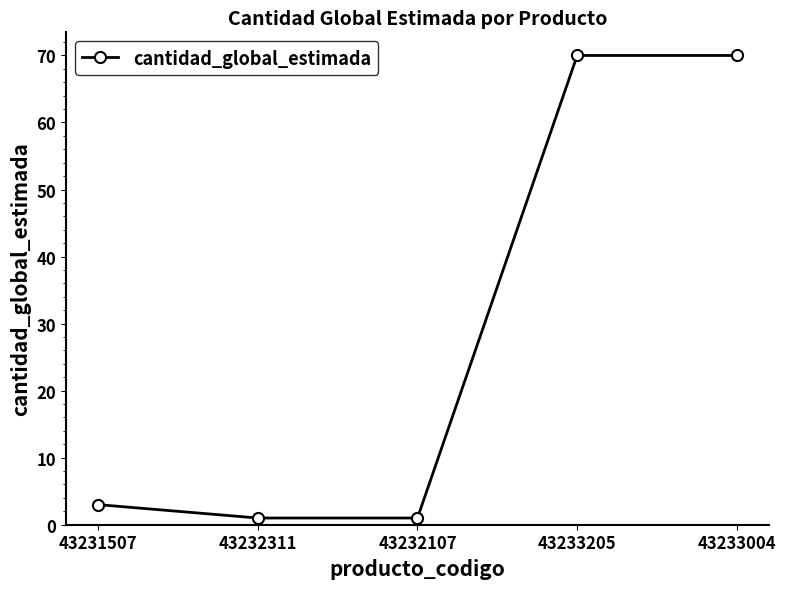

The chart shows a value of 70 at 43233004. True or false?

True